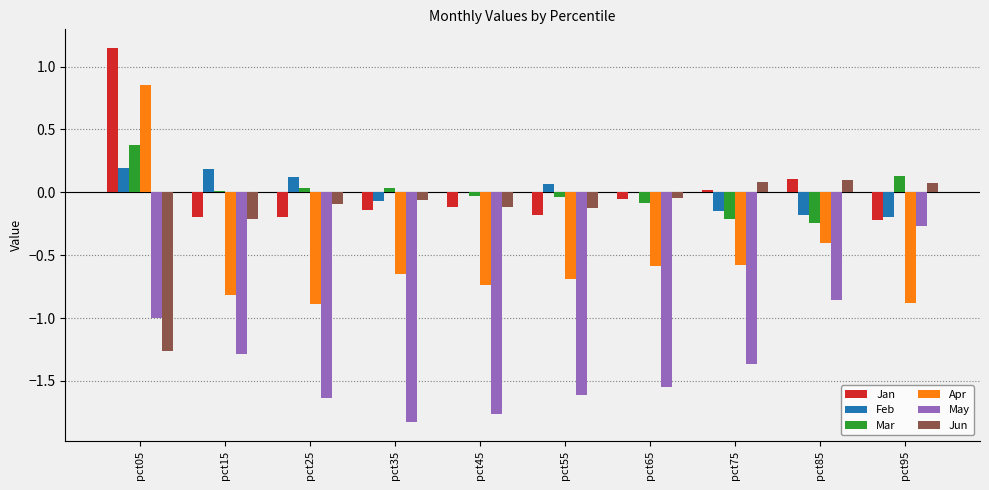

How many values in Apr are above zero?

1